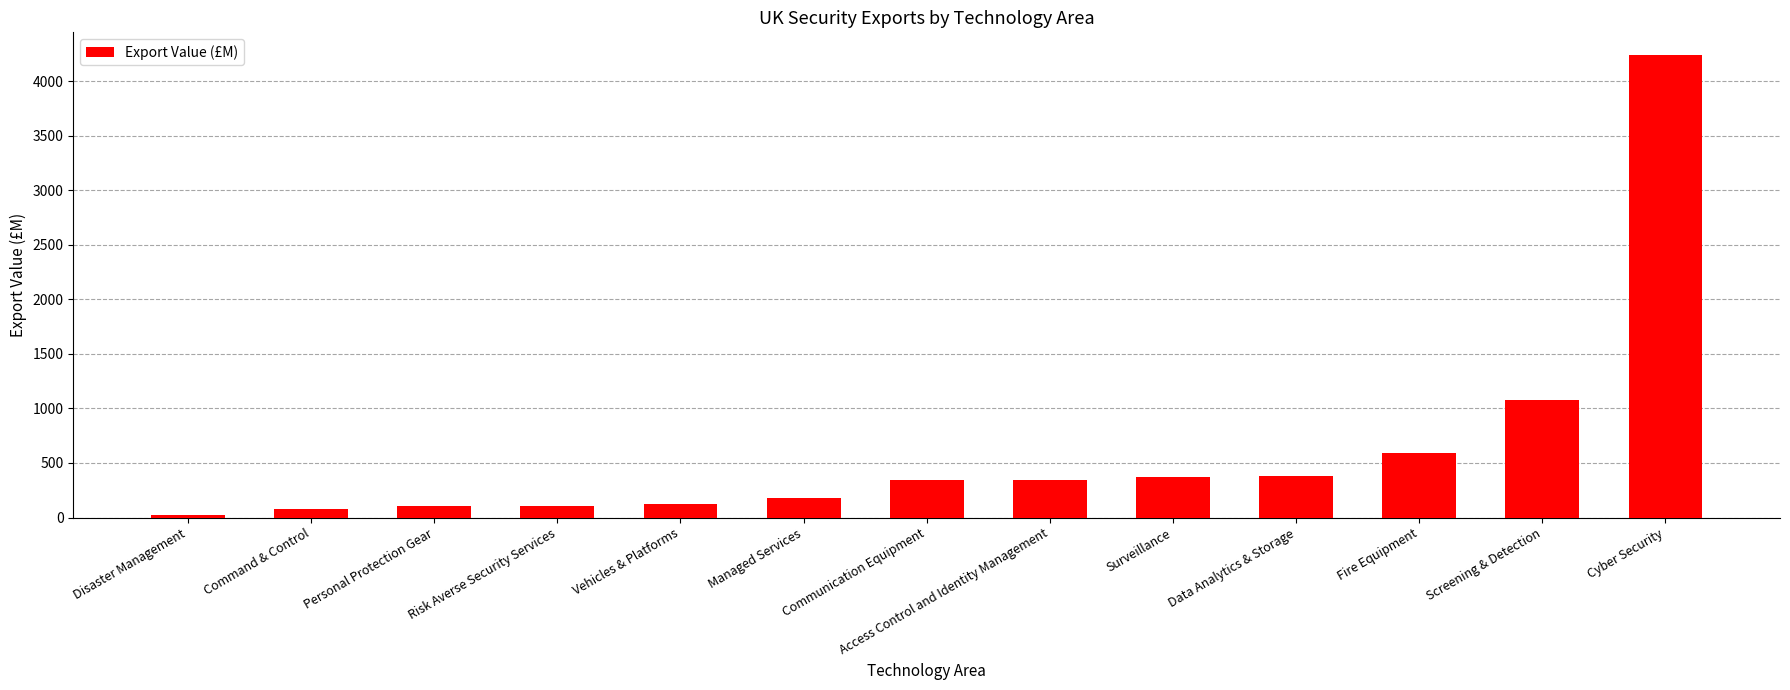

What position from the left is Fire Equipment?

11